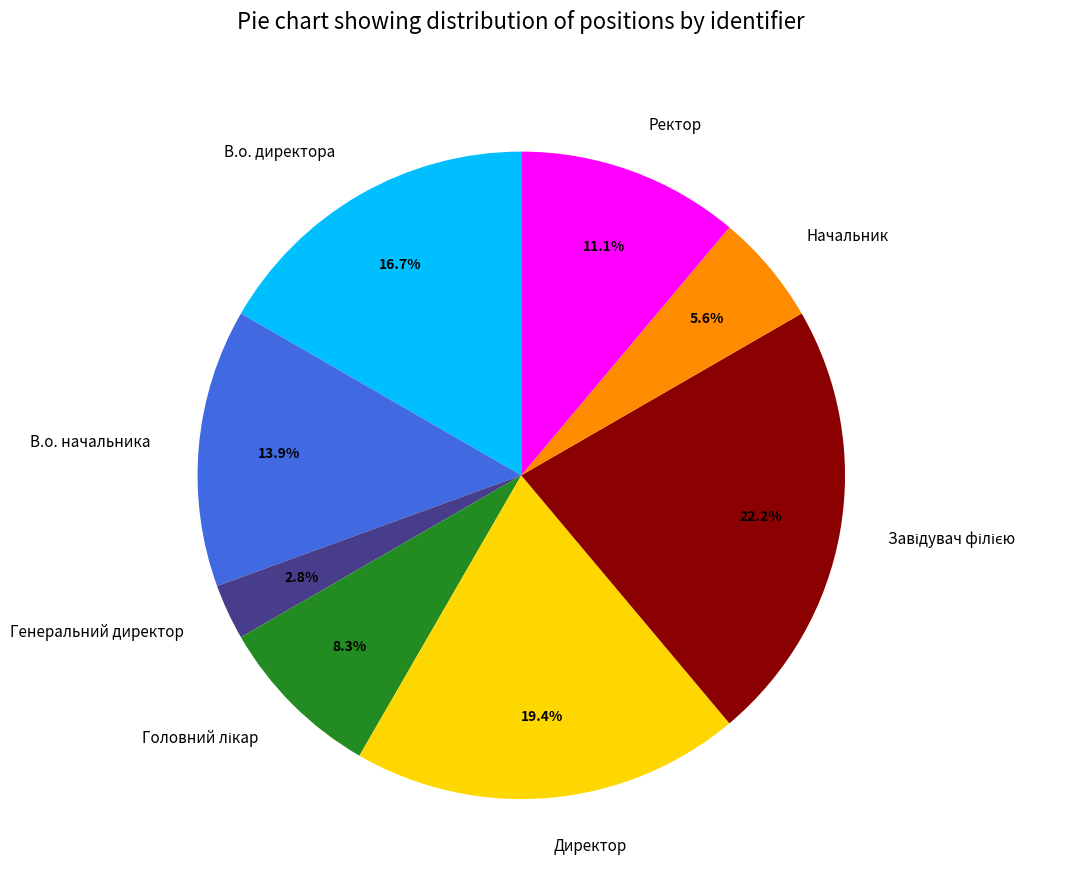

Does any single category account for the majority?

No